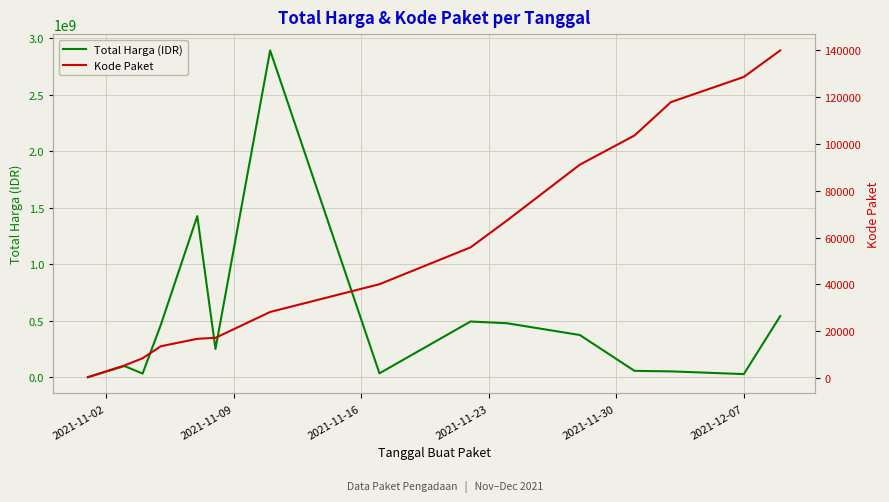

Which series has the largest range (max minus min)?

Total Harga (IDR)